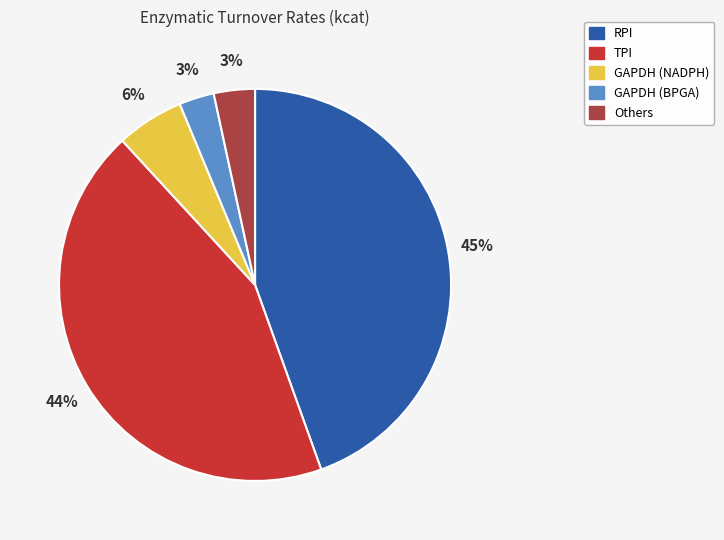

To the nearest percent, what is the average slice percentage?

20%